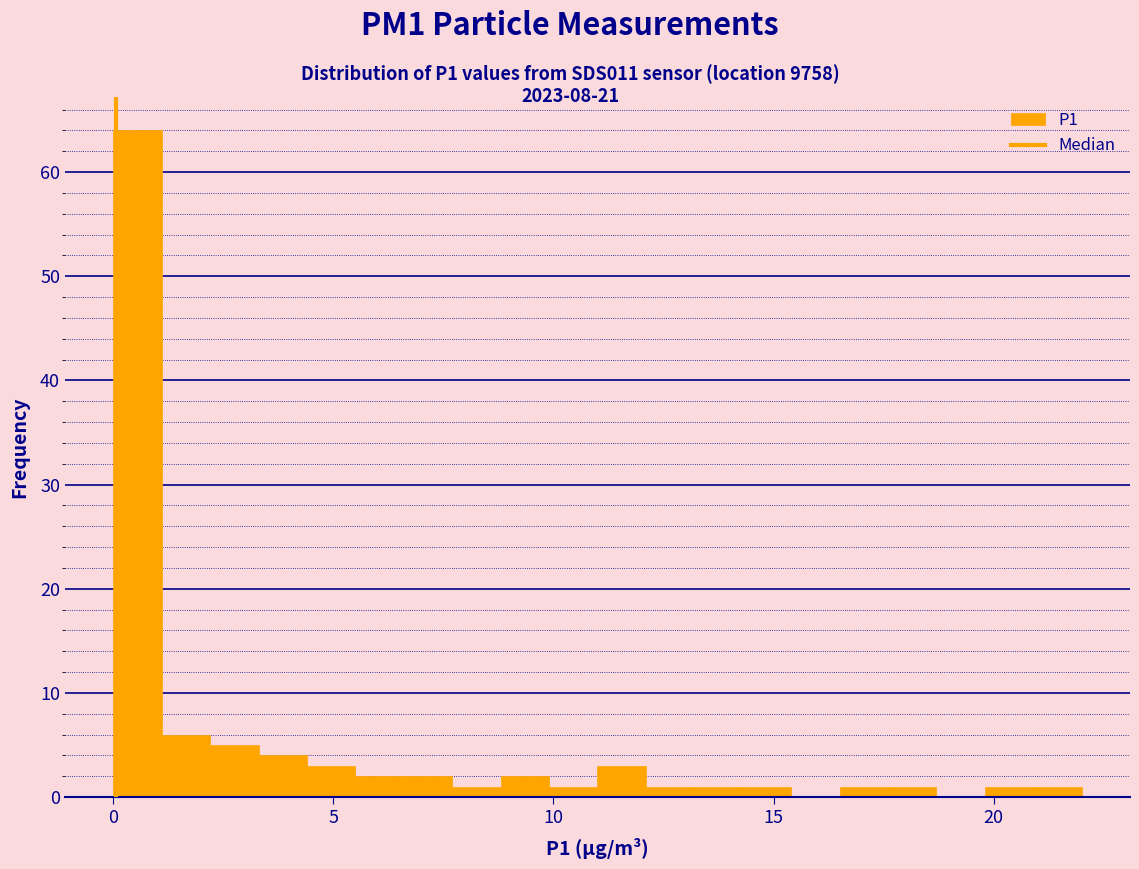

Read against the x-axis, roughly where is the centre of the tallest bar?

0.5